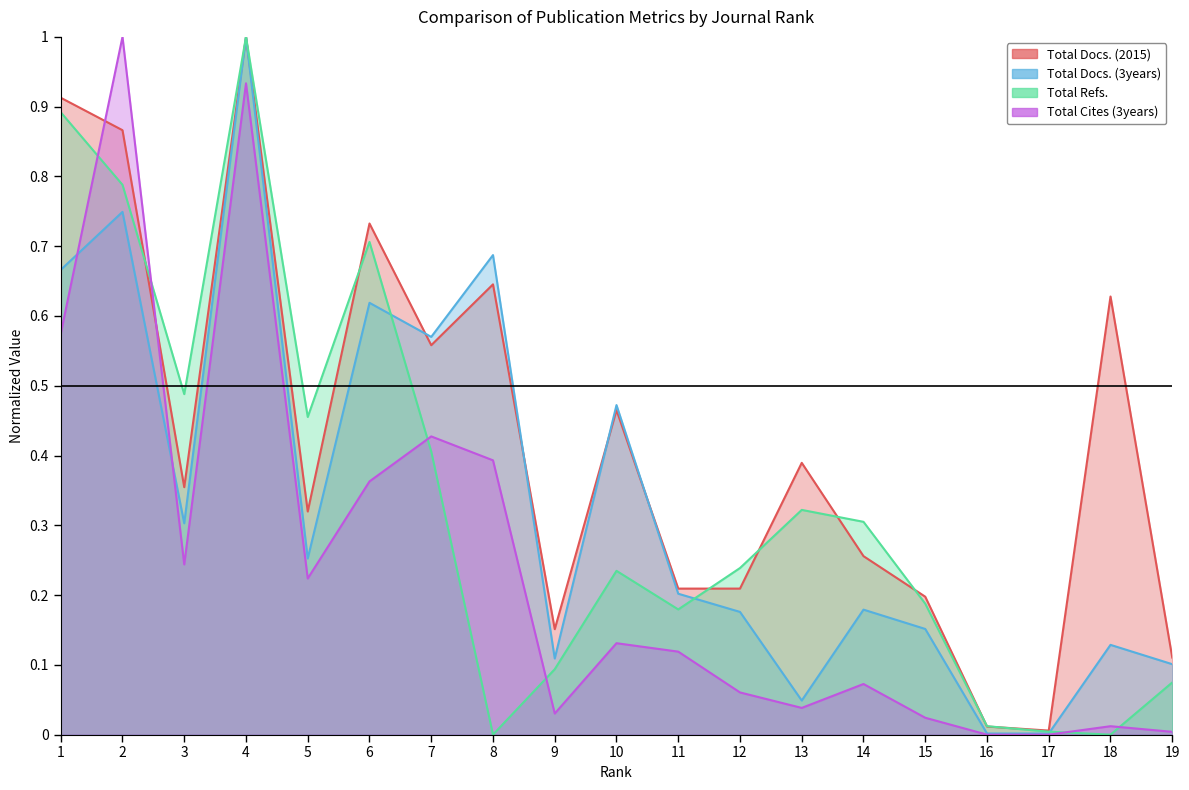

Between 1 and 5, which series saw the biggest shift?

Total Docs. (2015)